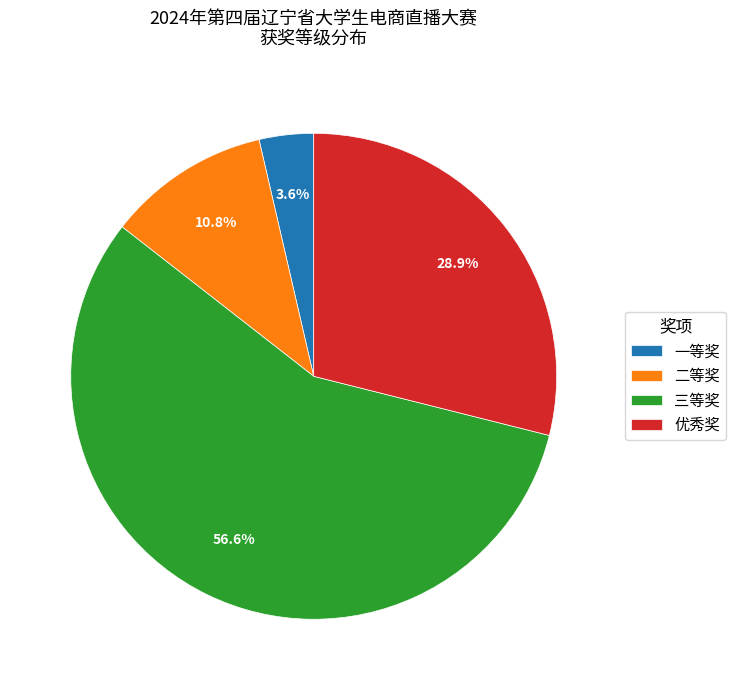

True or false: 二等奖 accounts for 16% of the total.

False